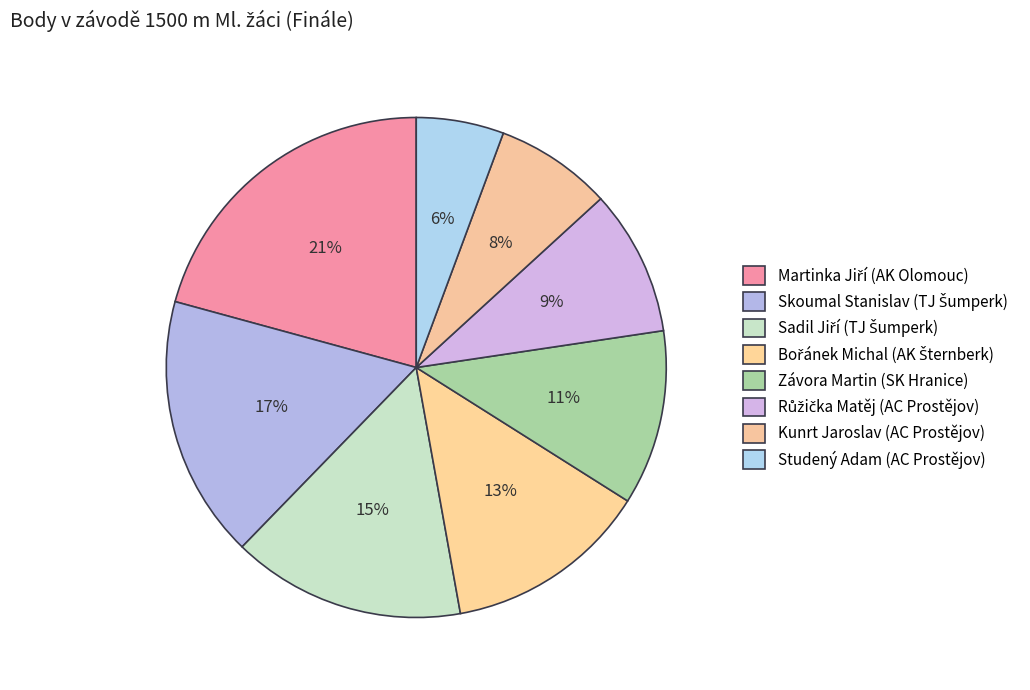

How many slices are in this pie chart?

8